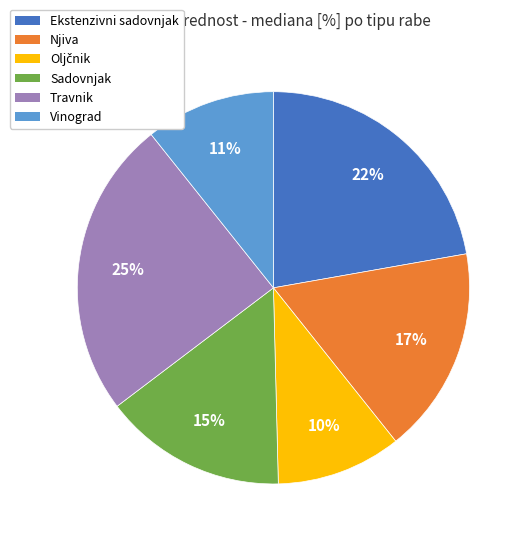

Is there any slice that represents more than half of the pie?

No